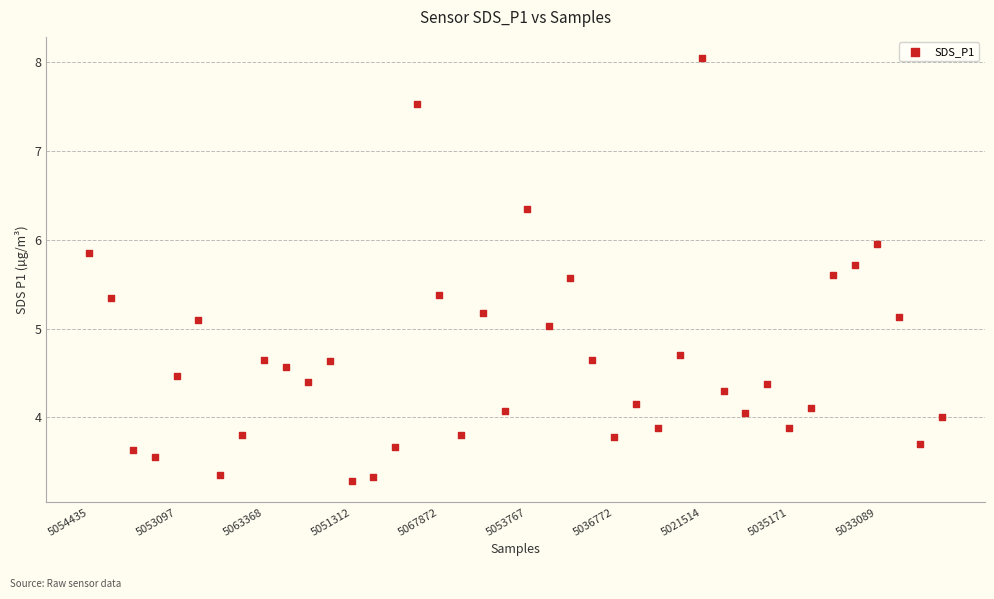

How many points are shown in the scatter plot?

40